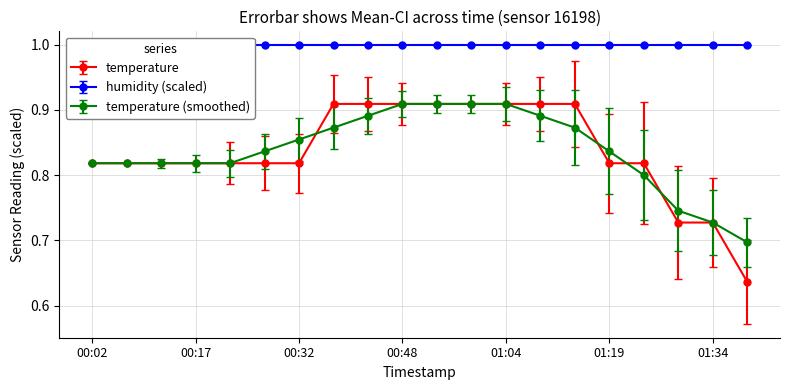

What position from the left is 01:24?

17